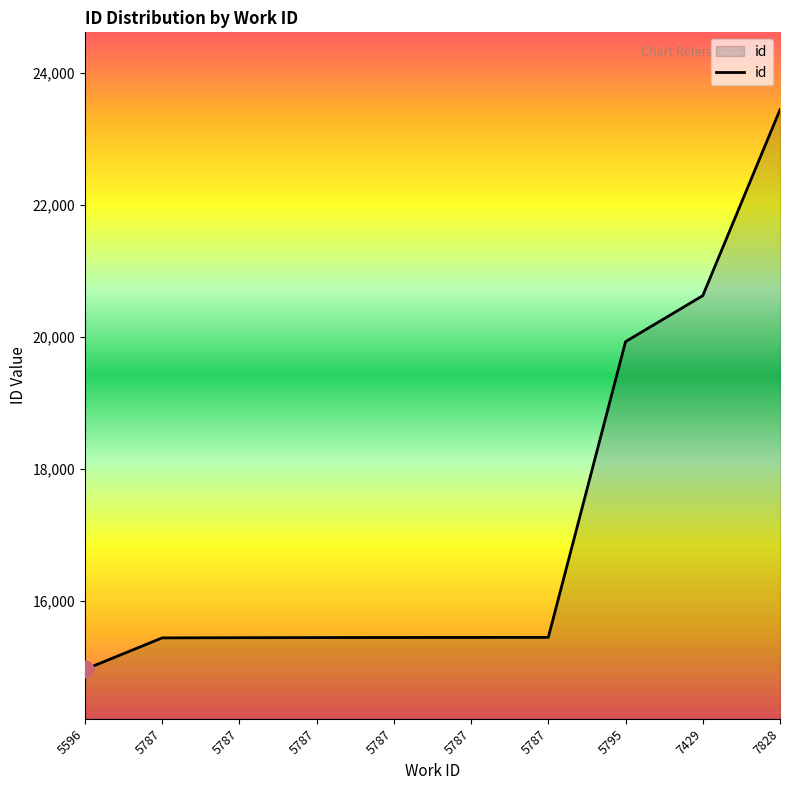

List the labels in order of value, smallest first.

5596, 5787, 5787, 5787, 5787, 5787, 5787, 5795, 7429, 7828